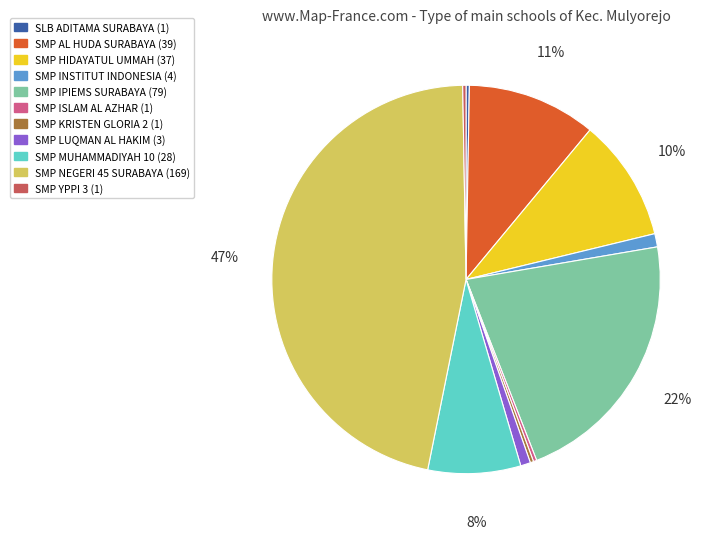

The SMP HIDAYATUL UMMAH slice represents 1% of the pie. True or false?

False